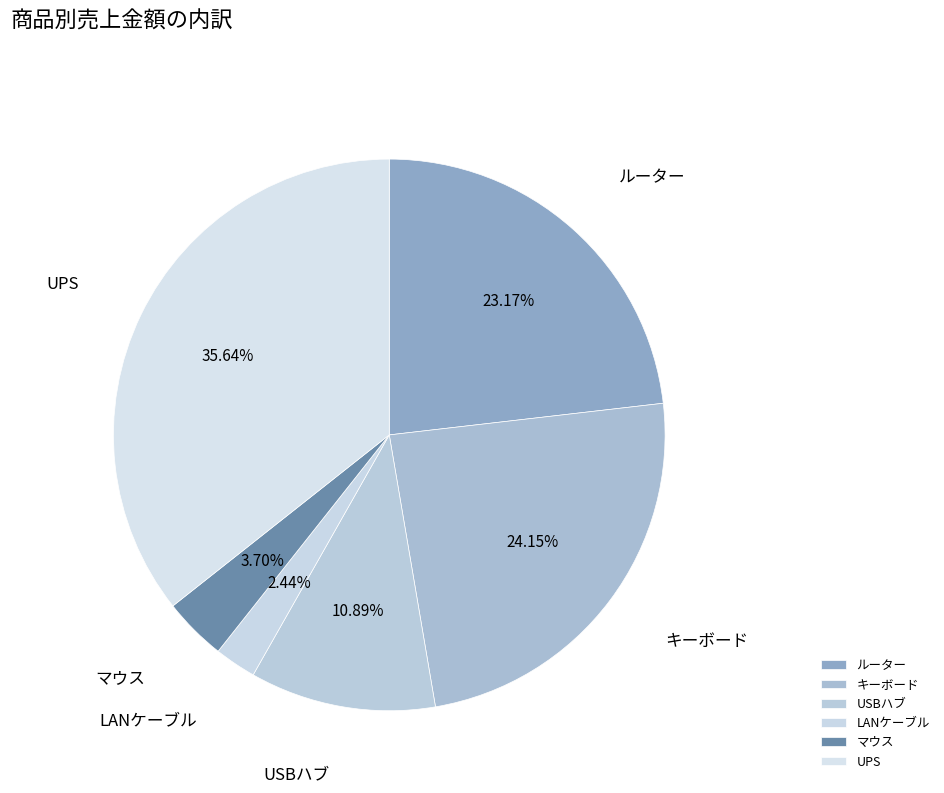

Rank the categories by value from highest to lowest.

UPS, キーボード, ルーター, USBハブ, マウス, LANケーブル